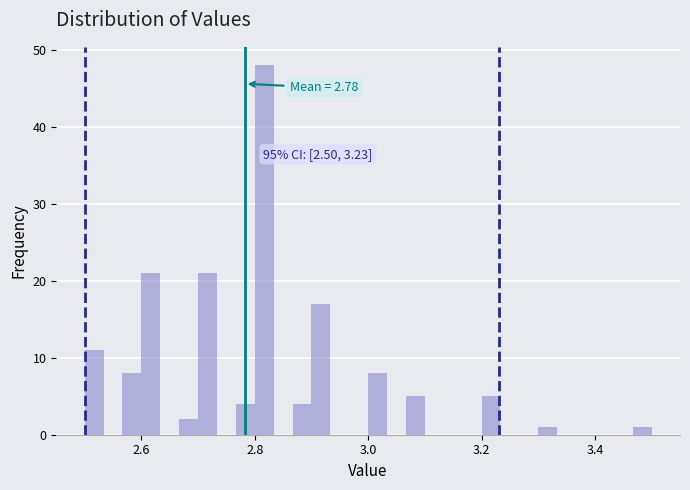

Read against the x-axis, roughly where is the centre of the tallest bar?

2.82